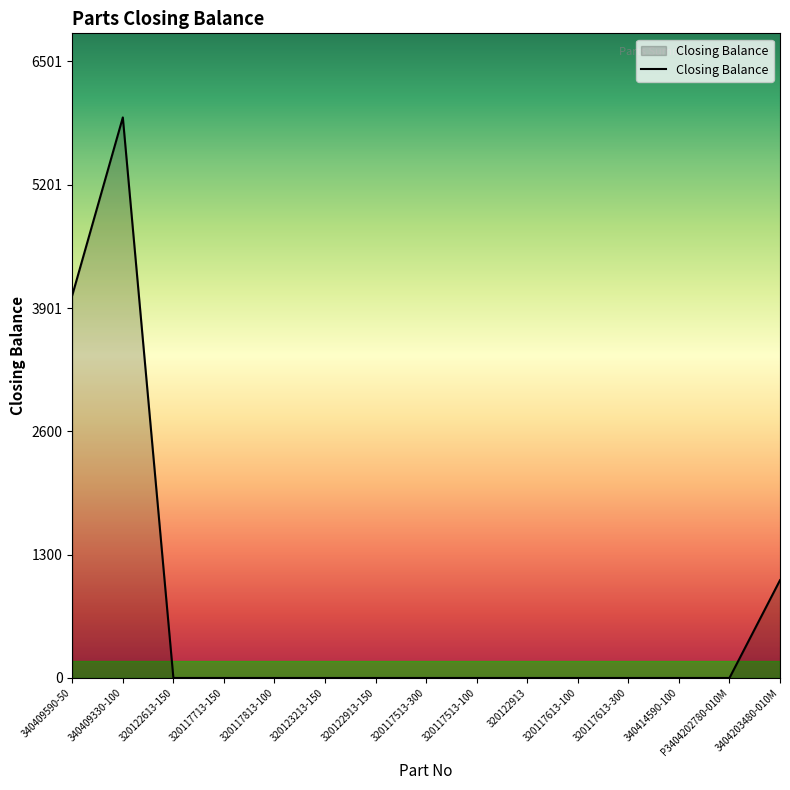

How many values exceed 0?

3